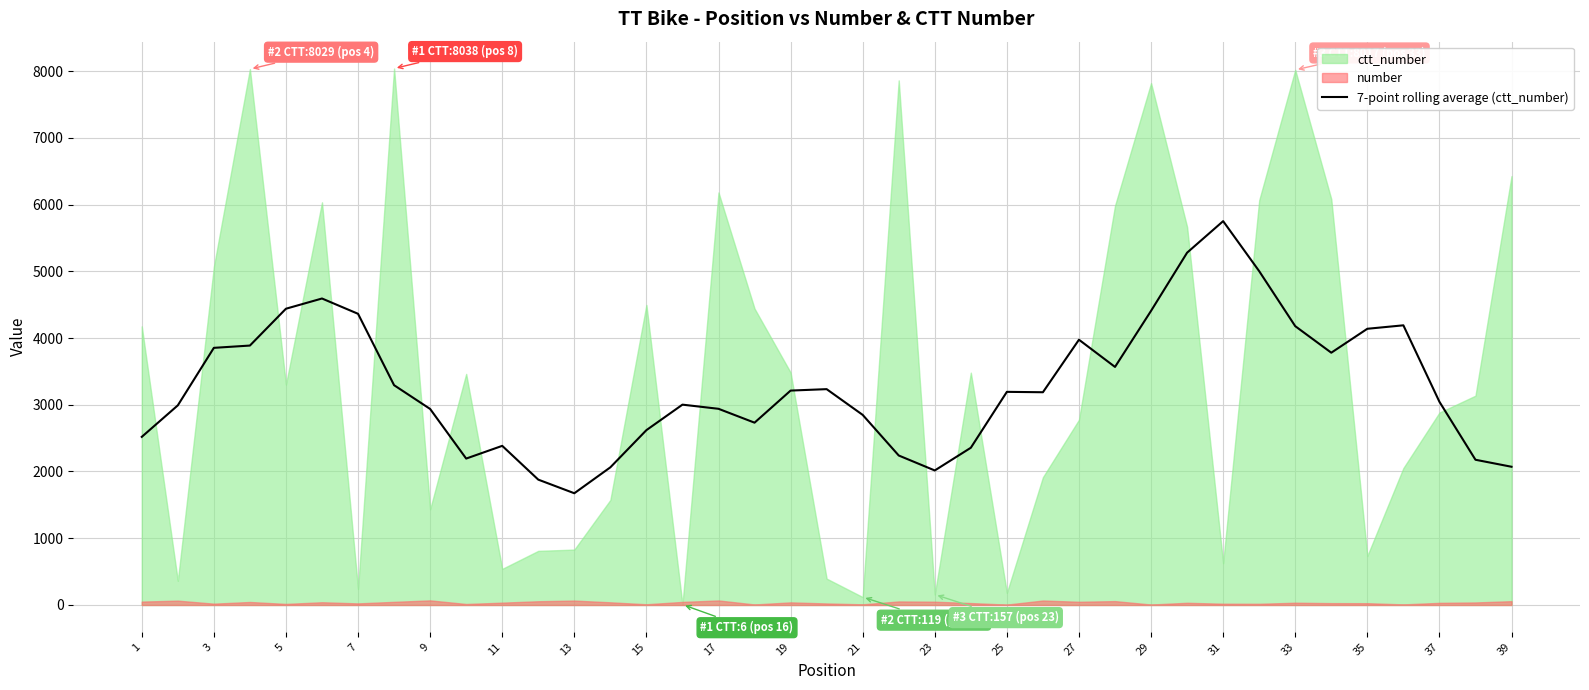

What is the maximum value for 7-point rolling average (ctt_number)?

5750.9